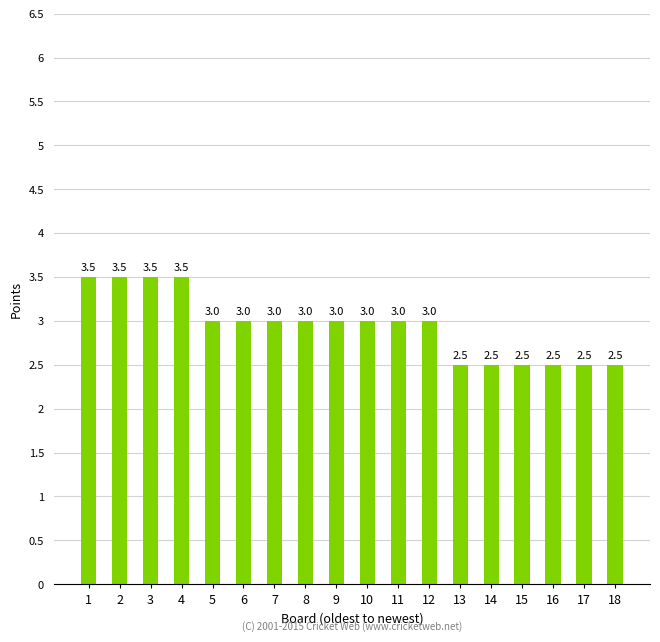

Reading right to left, transcribe all the data shown in this chart.

18=2.5	17=2.5	16=2.5	15=2.5	14=2.5	13=2.5	12=3.0	11=3.0	10=3.0	9=3.0	8=3.0	7=3.0	6=3.0	5=3.0	4=3.5	3=3.5	2=3.5	1=3.5